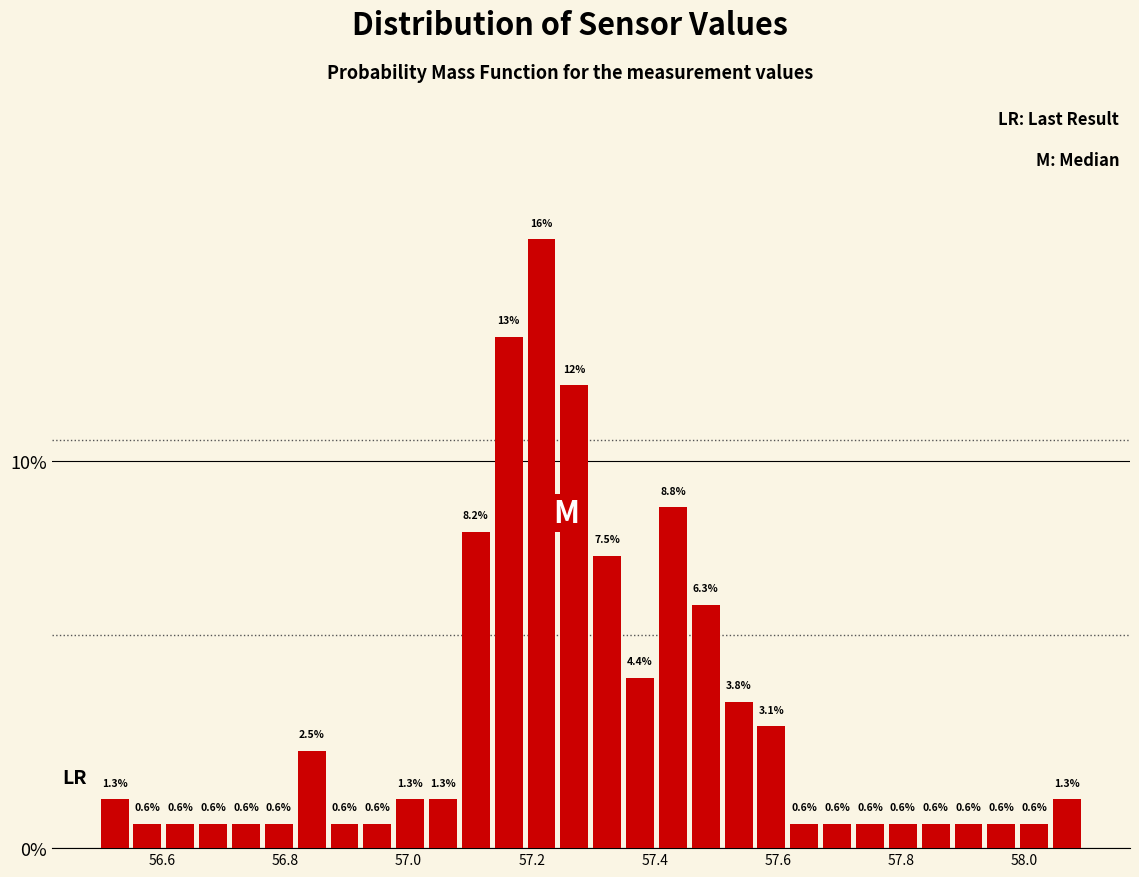

Read against the x-axis, roughly where is the centre of the tallest bar?

57.22